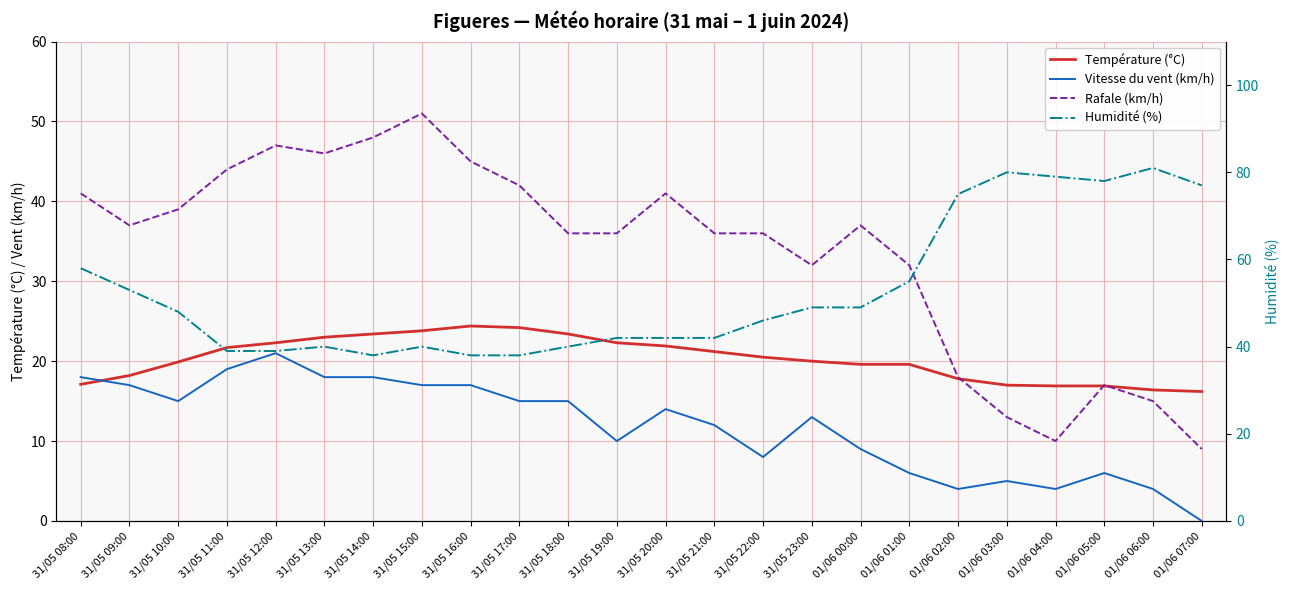

At how many categories does at least one series exceed 49?

10